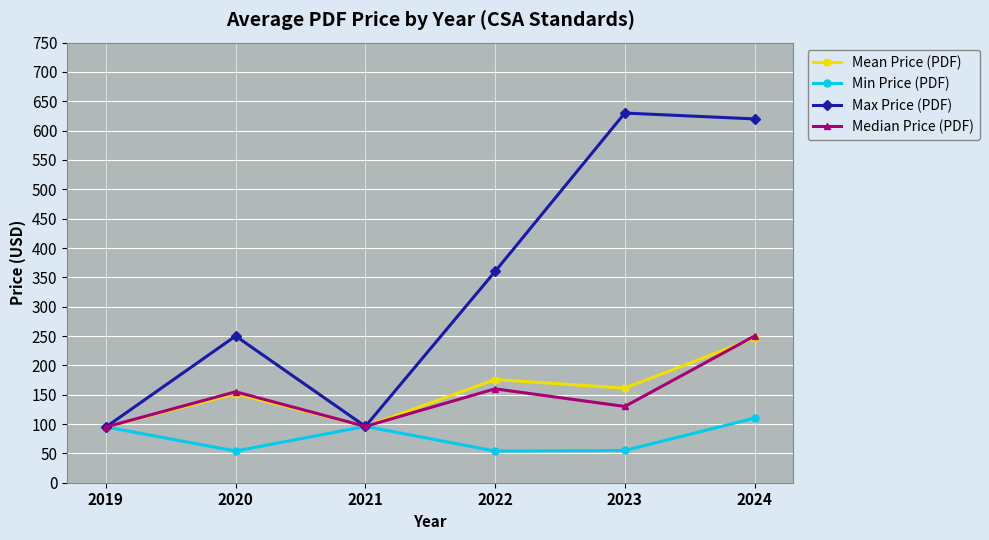

What is the minimum value for Mean Price (PDF)?

95.0